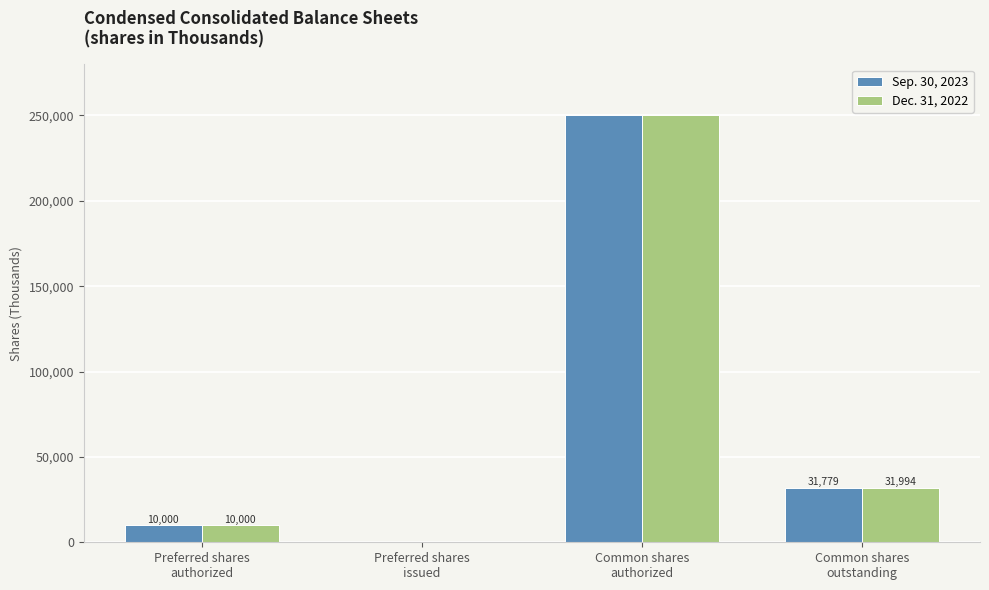

What is the sum of all Dec. 31, 2022 values?

291994